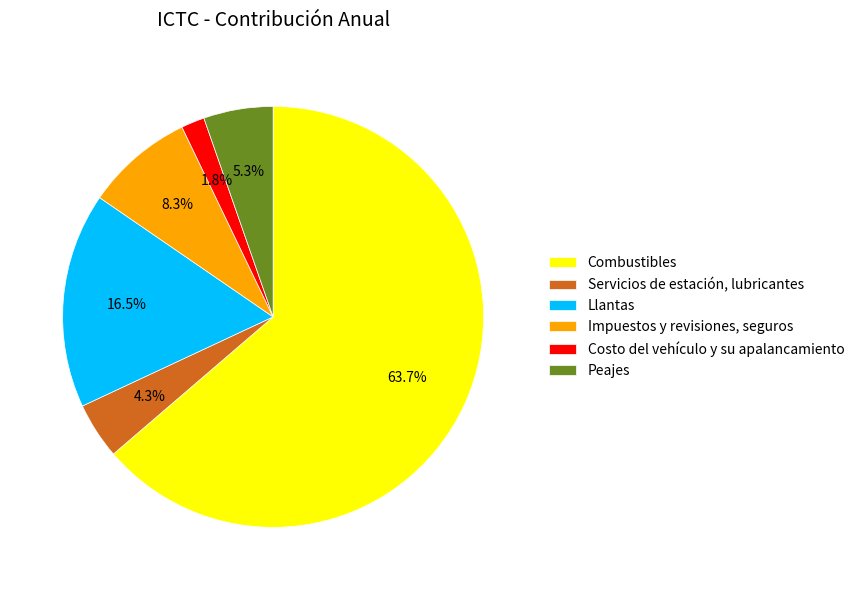

Rank the categories by value from lowest to highest.

Costo del vehículo y su apalancamiento, Servicios de estación, lubricantes, Peajes, Impuestos y revisiones, seguros, Llantas, Combustibles